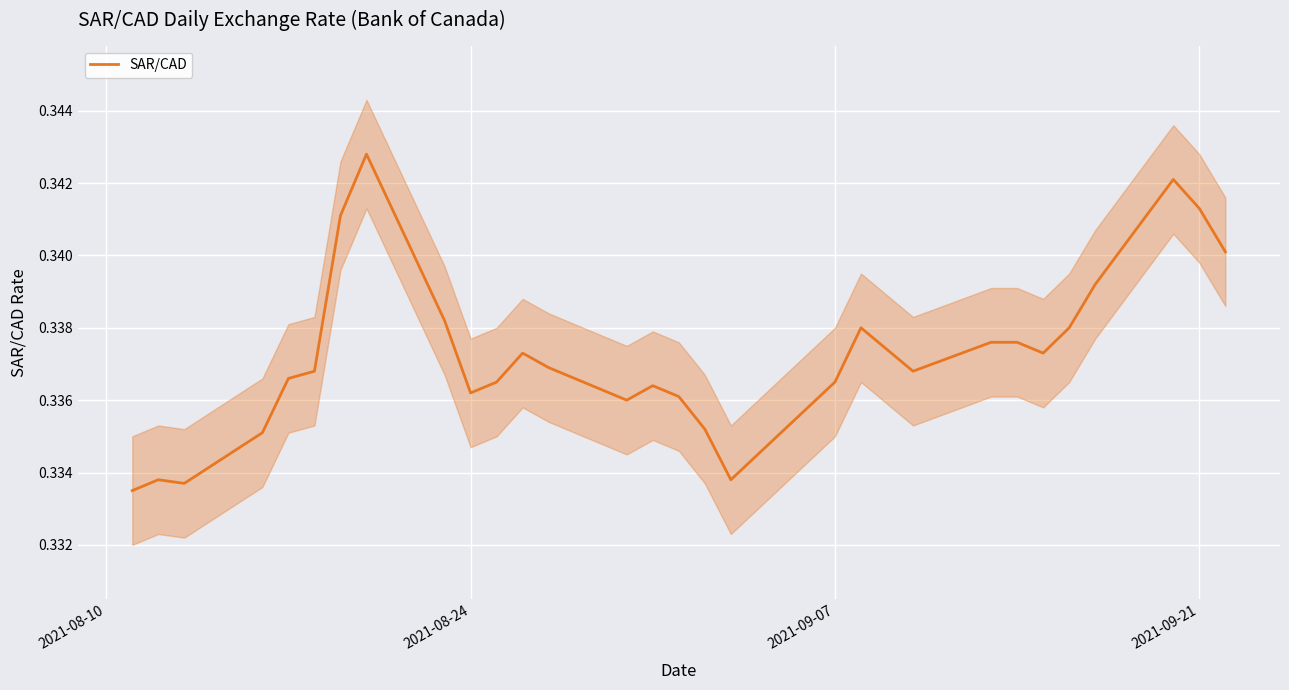

Reading right to left, transcribe all the data shown in this chart.

0.3	0.3	0.3	0.3	0.3	0.3	0.3	0.3	0.3	0.3	0.3	0.3	0.3	0.3	0.3	0.3	0.3	0.3	0.3	0.3	0.3	0.3	0.3	0.3	0.3	0.3	0.3	0.3	0.3	0.3